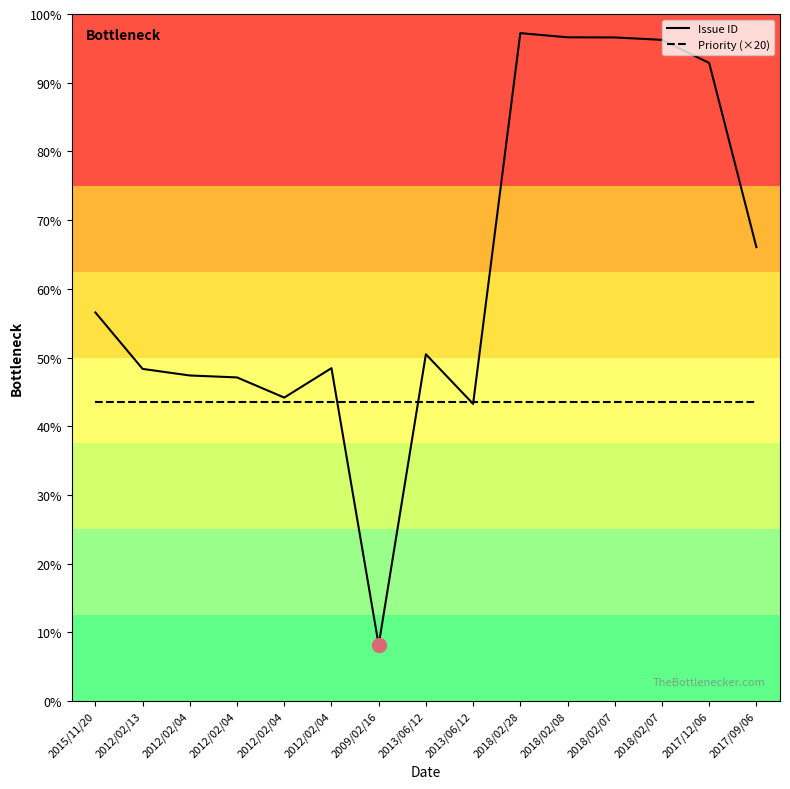

Which series has the largest range (max minus min)?

Issue ID